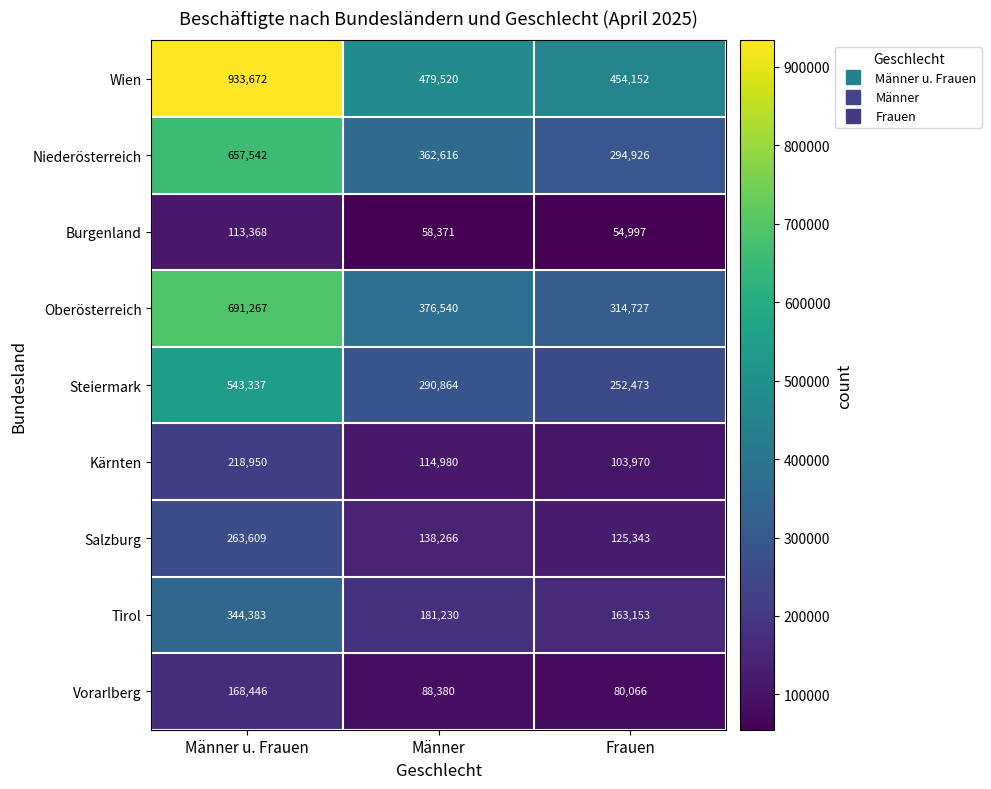

Reading right to left, extract all data points from this chart.

Wien: 454152	479520	933672
Niederösterreich: 294926	362616	657542
Burgenland: 54997	58371	113368
Oberösterreich: 314727	376540	691267
Steiermark: 252473	290864	543337
Kärnten: 103970	114980	218950
Salzburg: 125343	138266	263609
Tirol: 163153	181230	344383
Vorarlberg: 80066	88380	168446